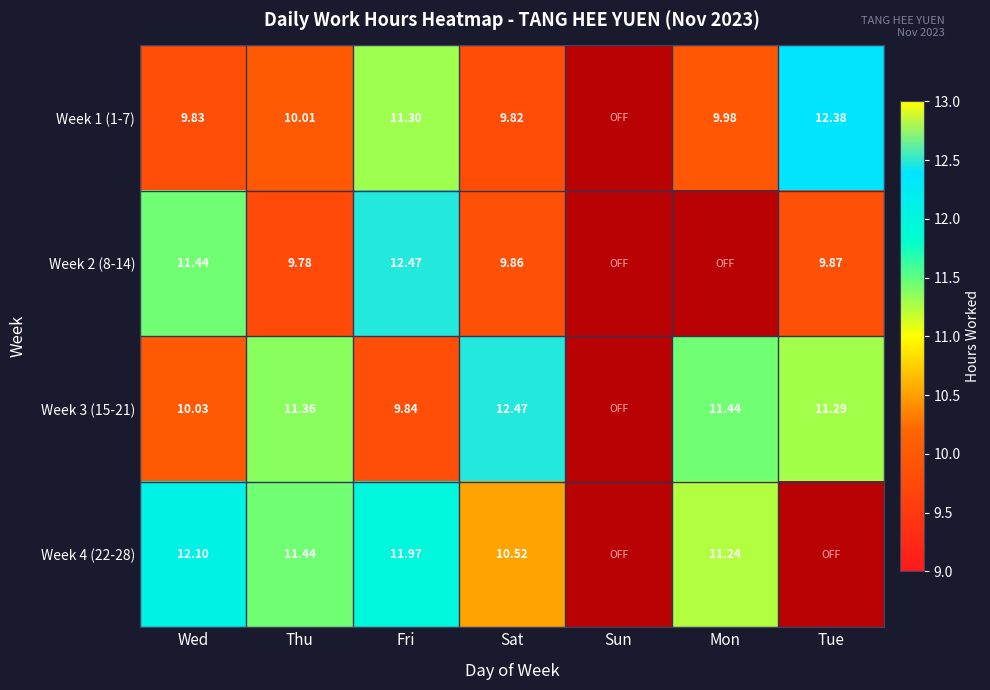

What is the difference between the second highest and minimum values in the Week 2 (8-14) series?

1